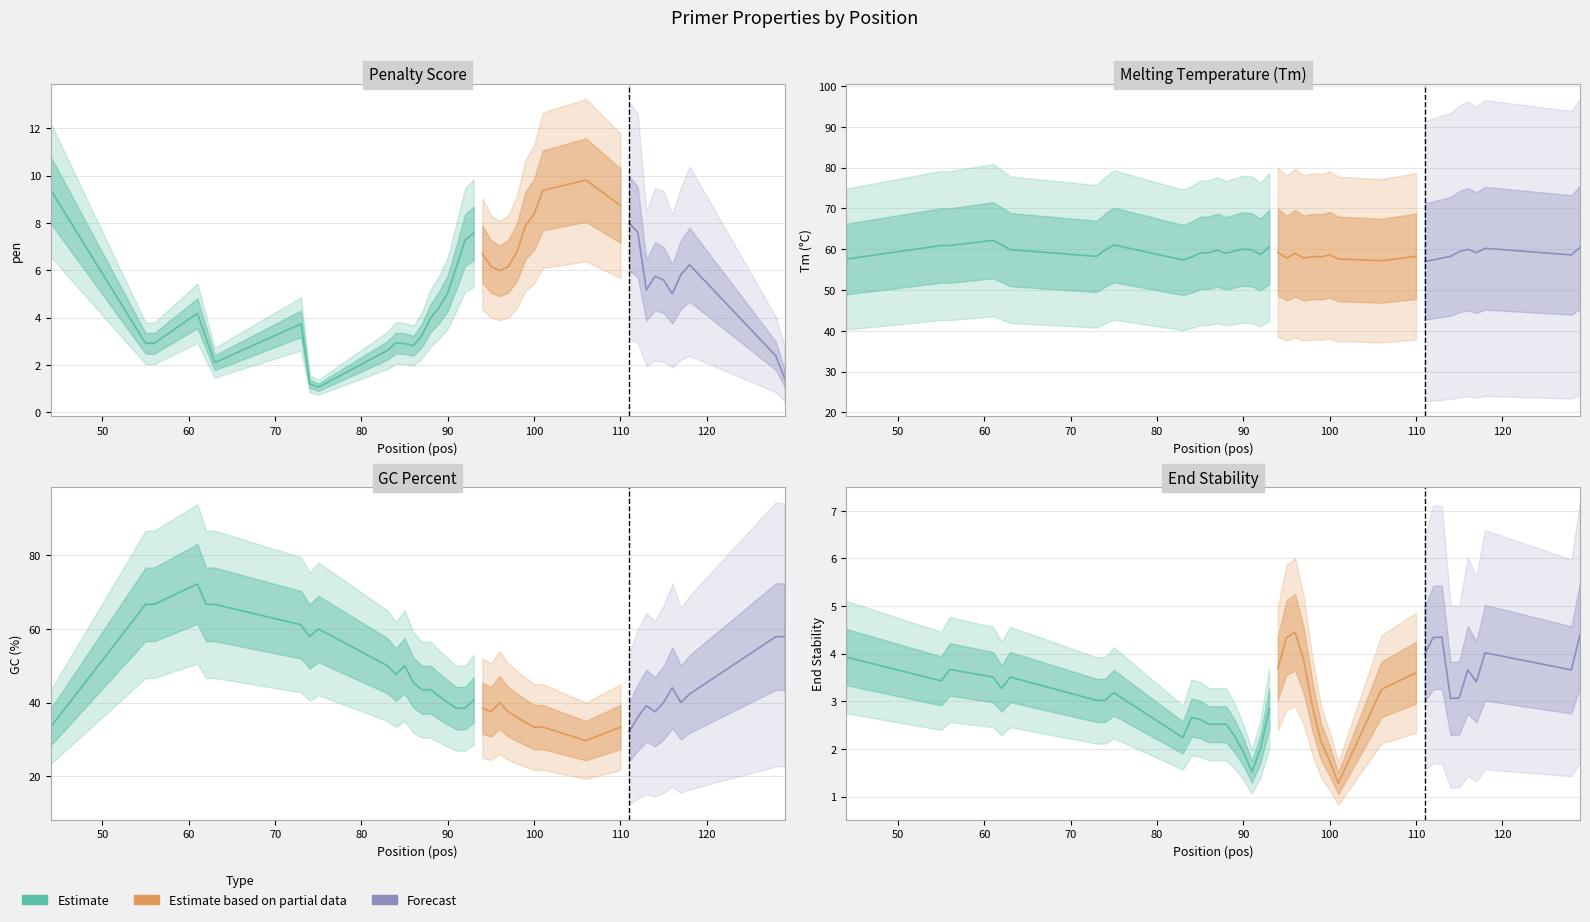

Reading left to right, what are all the values shown in this chart?

pen: 44=9.4	55=2.9	56=2.9	61=4.2	62=3.1	63=2.1	73=3.7	74=1.2	75=1.1	83=2.6	84=2.9	85=2.9	86=2.8	87=3.3	88=4.0	89=4.4	90=5.1	91=6.1	92=7.3	93=7.6	94=6.7	95=6.2	96=6.0	97=6.2	98=6.8	99=7.9	100=8.4	101=9.4	106=9.8	110=8.7	111=8.0	112=7.6	113=5.2	114=5.8	115=5.6	116=5.0	117=5.8	118=6.2	128=2.4	129=1.5
PRIMER_LEFT_0_TM: 44=57.6	55=60.9	56=60.9	61=62.2	62=61.1	63=59.9	73=58.3	74=59.8	75=61.1	83=57.4	84=58.1	85=59.1	86=59.2	87=59.7	88=59.0	89=59.6	90=60.1	91=59.9	92=58.7	93=60.6	94=59.3	95=57.8	96=59.0	97=57.8	98=58.2	99=58.1	100=58.6	101=57.6	106=57.2	110=58.3	111=57.0	112=57.4	113=57.8	114=58.2	115=59.4	116=60.0	117=59.2	118=60.2	128=58.6	129=60.5
PRIMER_LEFT_0_GC_PERCENT: 44=33.3	55=66.7	56=66.7	61=72.2	62=66.7	63=66.7	73=61.1	74=57.9	75=60.0	83=50.0	84=47.6	85=50.0	86=45.5	87=43.5	88=43.5	89=41.7	90=40.0	91=38.5	92=38.5	93=40.7	94=38.5	95=37.5	96=40.0	97=37.5	98=36.0	99=34.6	100=33.3	101=33.3	106=29.6	110=33.3	111=32.0	112=36.0	113=39.1	114=37.5	115=40.0	116=44.0	117=40.0	118=42.3	128=57.9	129=57.9
PRIMER_LEFT_0_END_STABILITY: 44=3.9	55=3.4	56=3.7	61=3.5	62=3.3	63=3.5	73=3.0	74=3.0	75=3.2	83=2.2	84=2.7	85=2.6	86=2.5	87=2.5	88=2.5	89=2.3	90=1.9	91=1.5	92=2.0	93=2.9	94=3.7	95=4.3	96=4.5	97=3.9	98=2.9	99=2.1	100=1.8	101=1.3	106=3.2	110=3.6	111=4.0	112=4.3	113=4.3	114=3.1	115=3.1	116=3.7	117=3.4	118=4.0	128=3.7	129=4.4